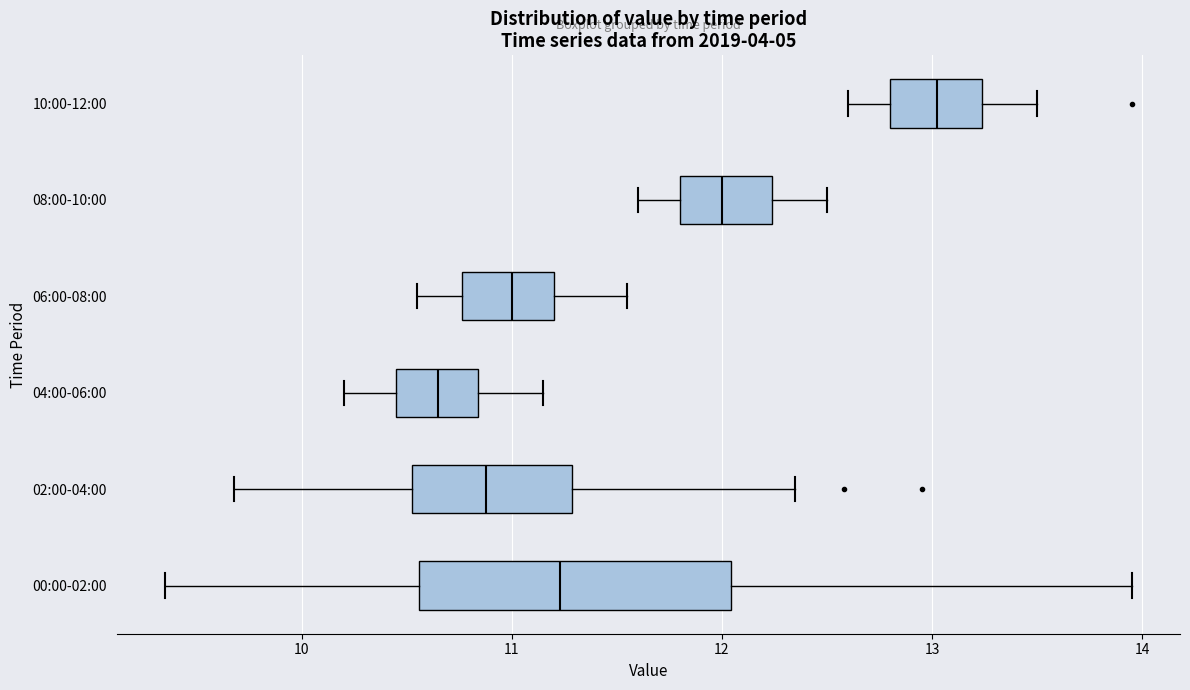

Where does the median line of the box for 00:00-02:00 sit on the x-axis? The values are not printed on the chart, so give them approximately, as read against the axis.

11.2